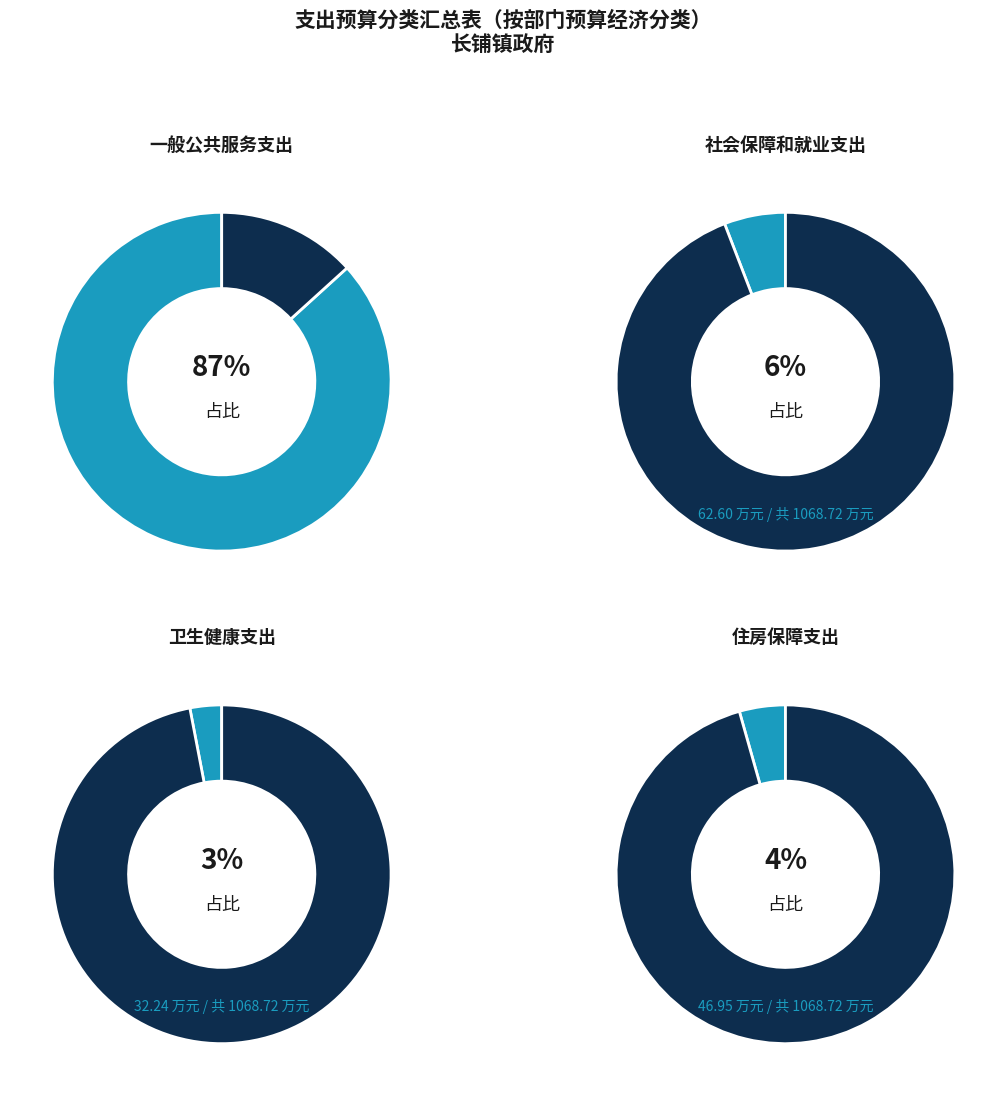

Count the number of slices in the pie.

4